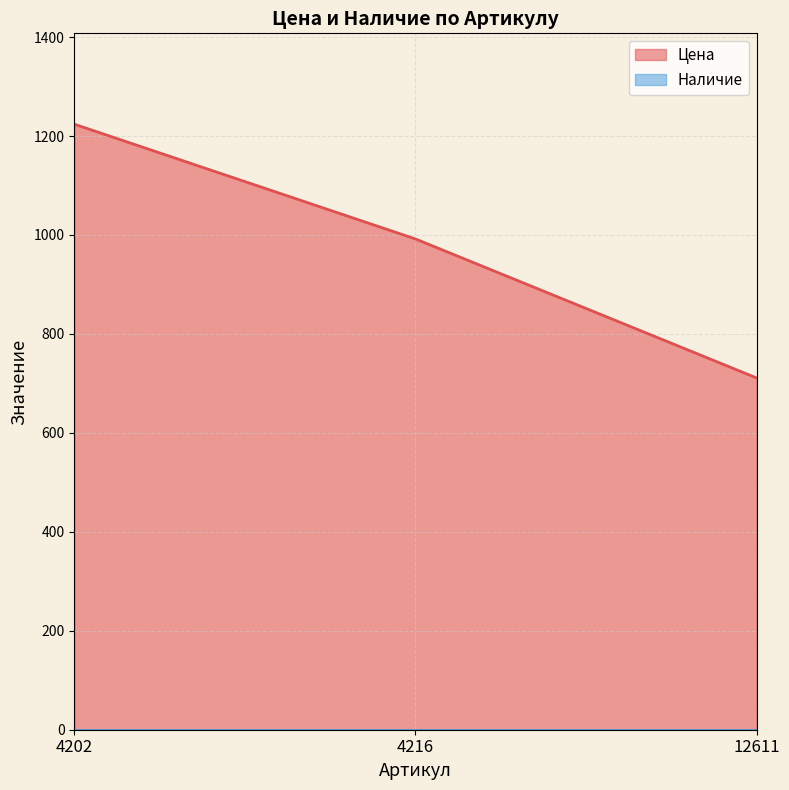

Between 12611 and 4202, which is larger?

4202